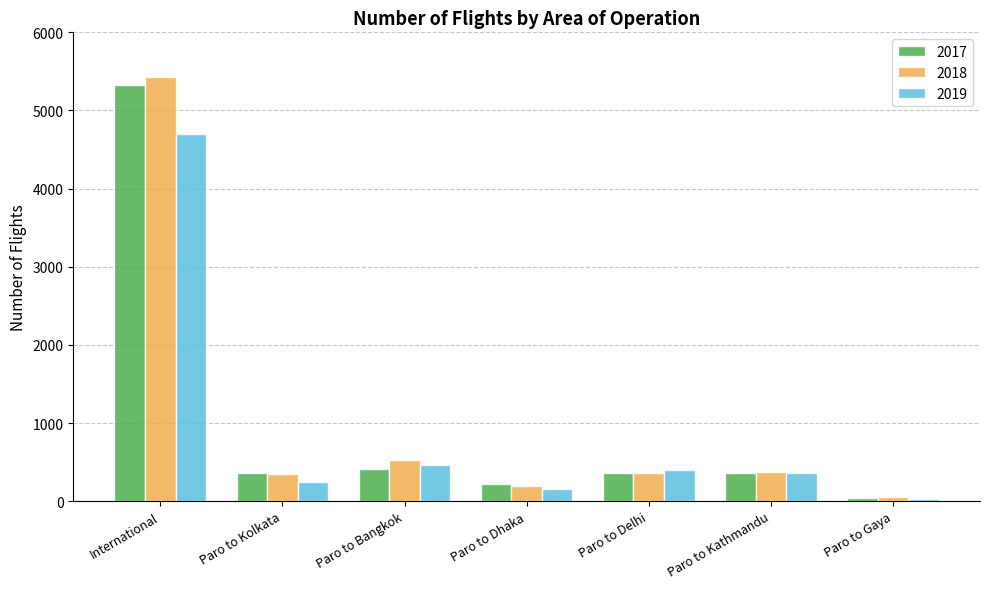

What is the sum of the 2018 values at Paro to Kolkata and Paro to Bangkok?

879